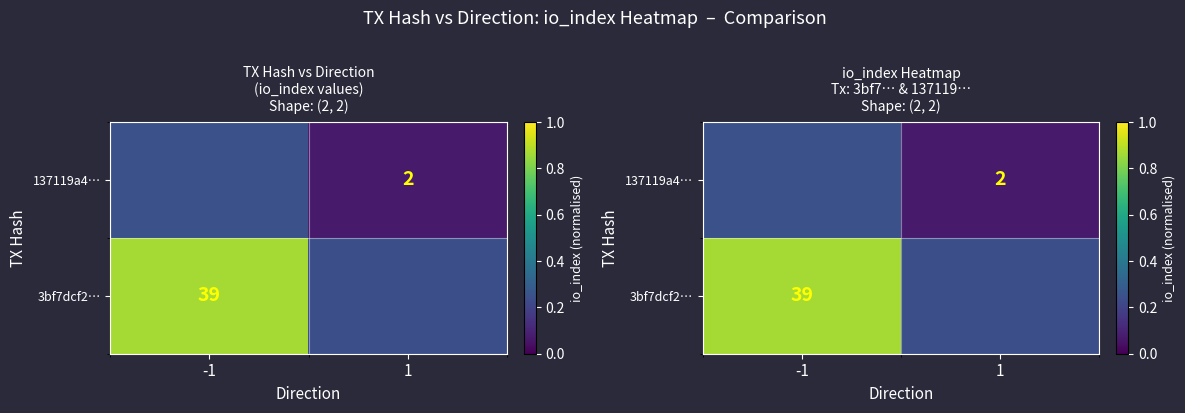

Count the number of data series in this chart.

2